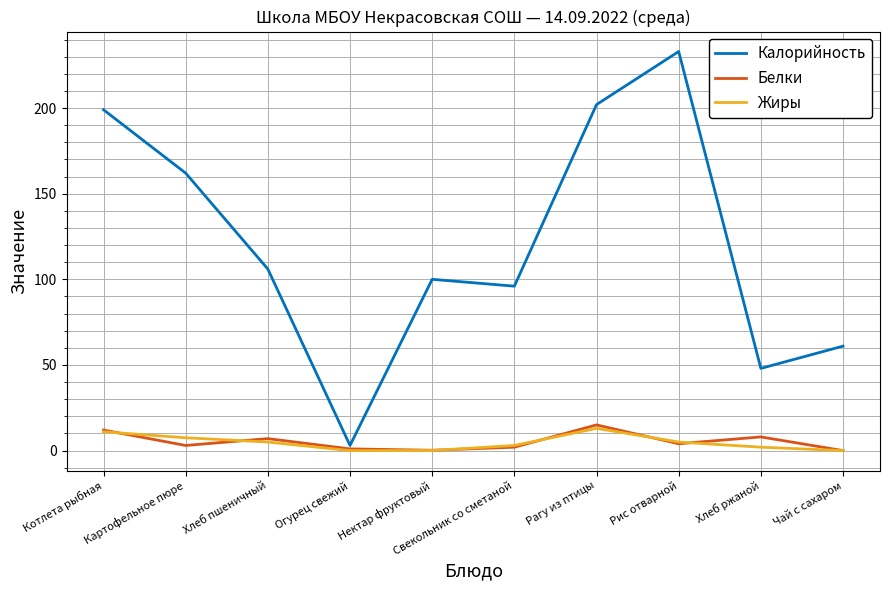

True or false: Жиры and Калорийность cross at least once.

False